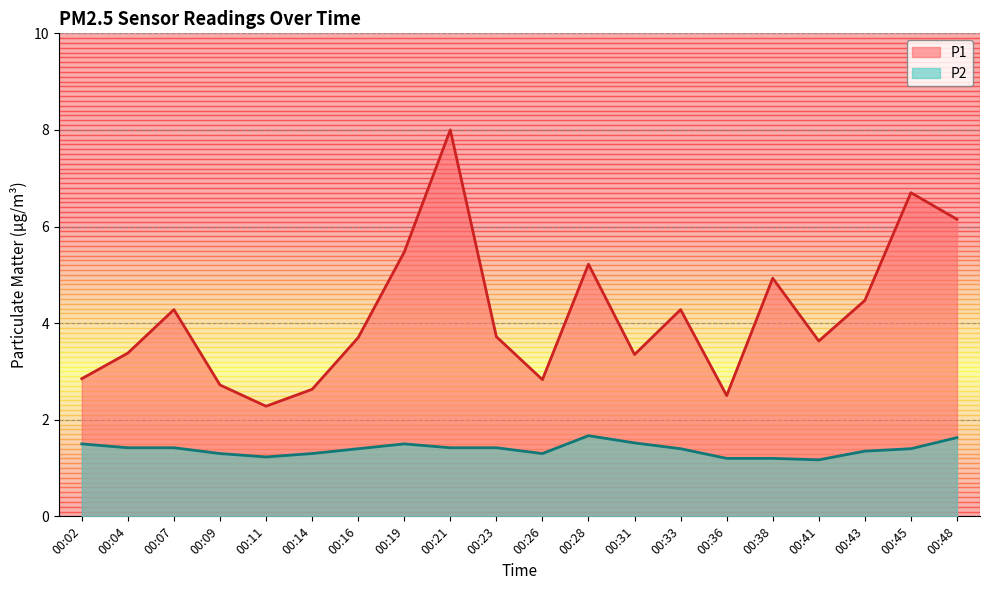

Which category has the lowest value in the P2 series?

00:41